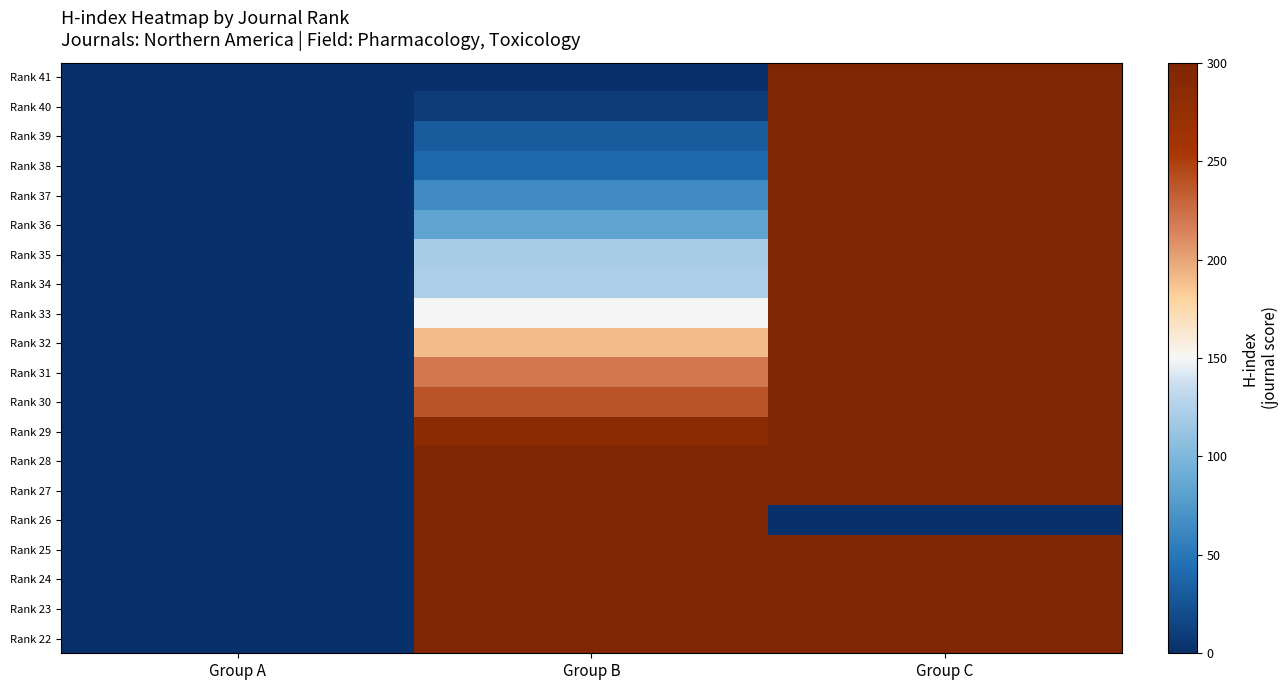

At which category does the chart reach its minimum across all series?

Group A